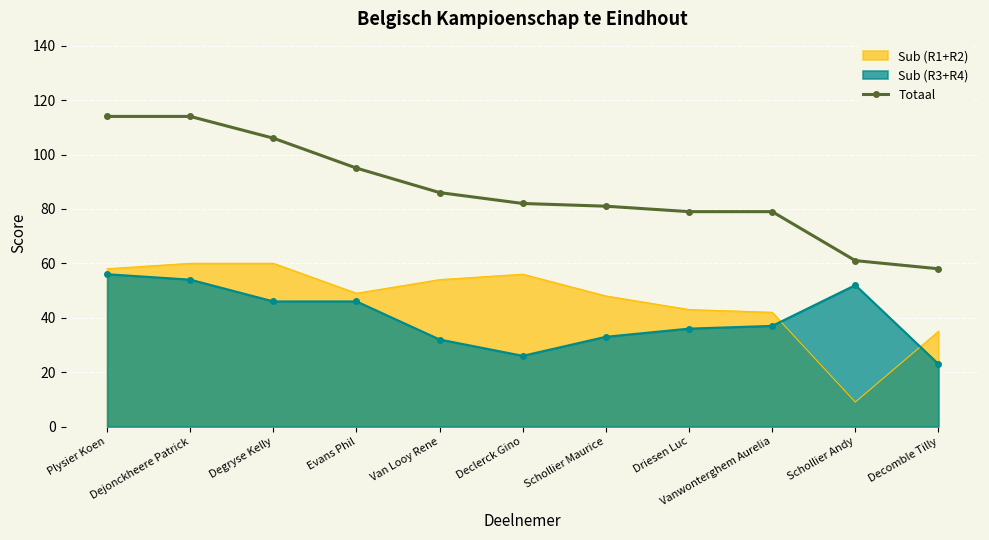

True or false: Totaal and Sub (R1+R2) intersect in this chart.

False